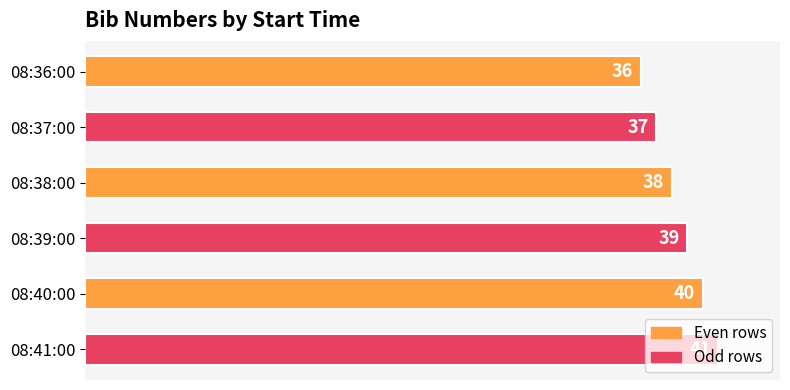

List the labels in order of value, largest first.

08:41:00, 08:40:00, 08:39:00, 08:38:00, 08:37:00, 08:36:00